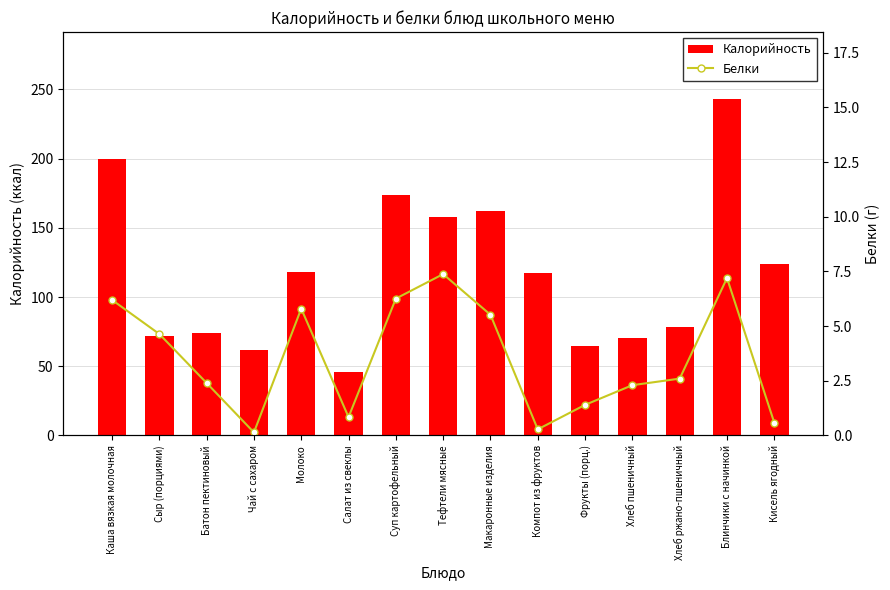

At how many categories does at least one series exceed 18?

15